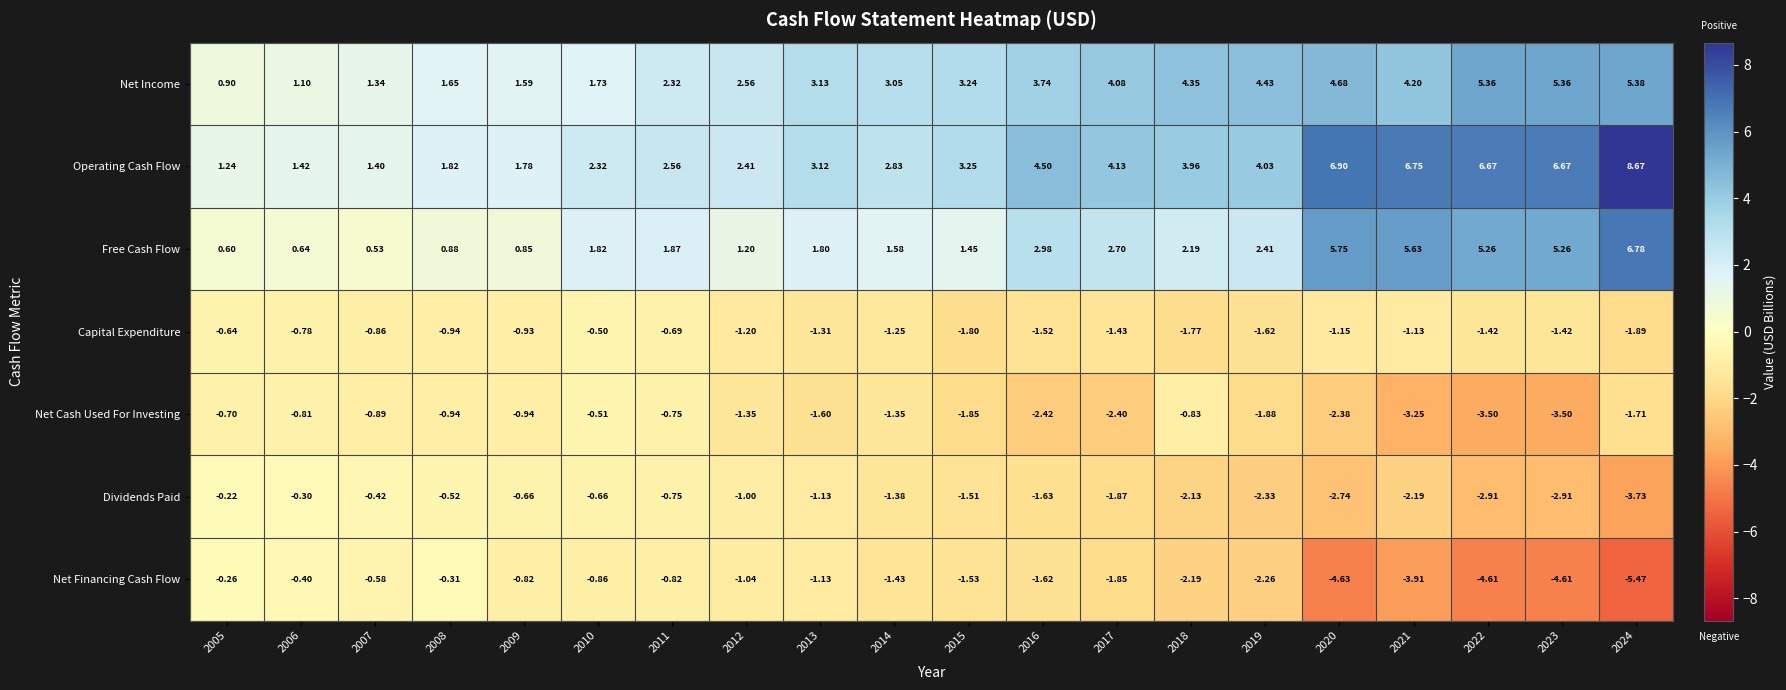

Which series has the largest range (max minus min)?

Operating Cash Flow